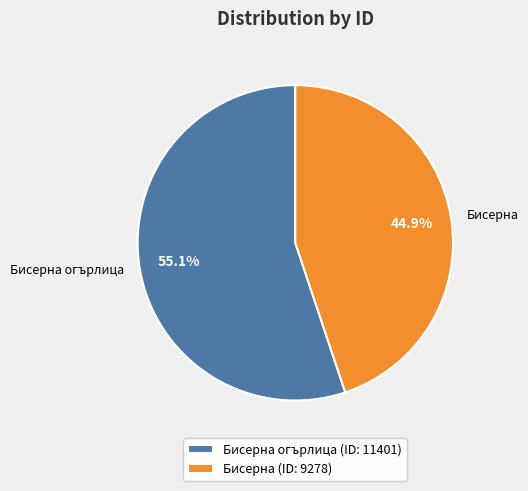

What is the total percentage of Бисерна and Бисерна огърлица?

100.0%